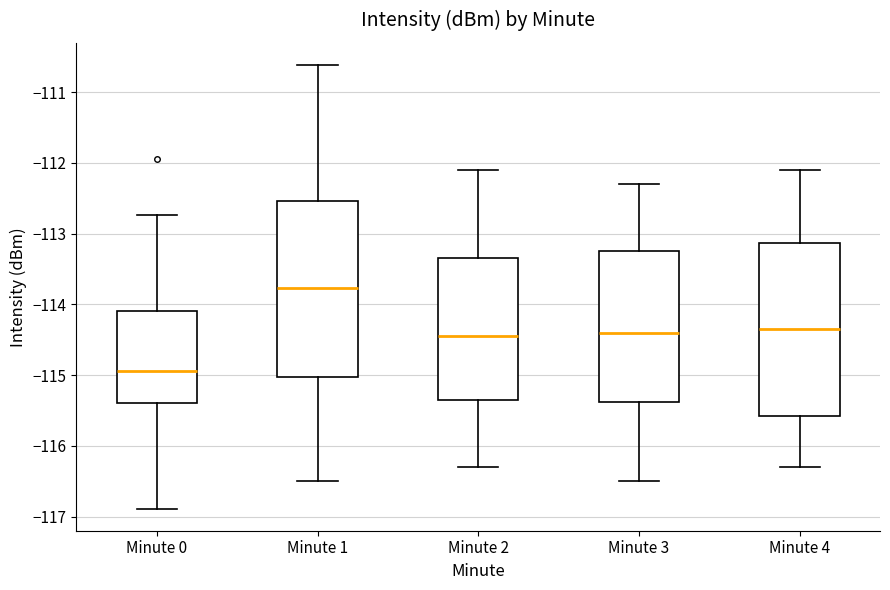

Reading left to right, read every box against the y-axis: the position of its median line, the range the box covers, and the ends of its whiskers. The values are not printed on the chart, so give them approximately, as read against the axis.

Minute 0: median -114.9, box -115.4 to -114.1, whiskers -116.9 to -112.7
Minute 1: median -113.8, box -115.0 to -112.5, whiskers -116.5 to -110.6
Minute 2: median -114.4, box -115.3 to -113.3, whiskers -116.3 to -112.1
Minute 3: median -114.4, box -115.4 to -113.2, whiskers -116.5 to -112.3
Minute 4: median -114.3, box -115.6 to -113.1, whiskers -116.3 to -112.1